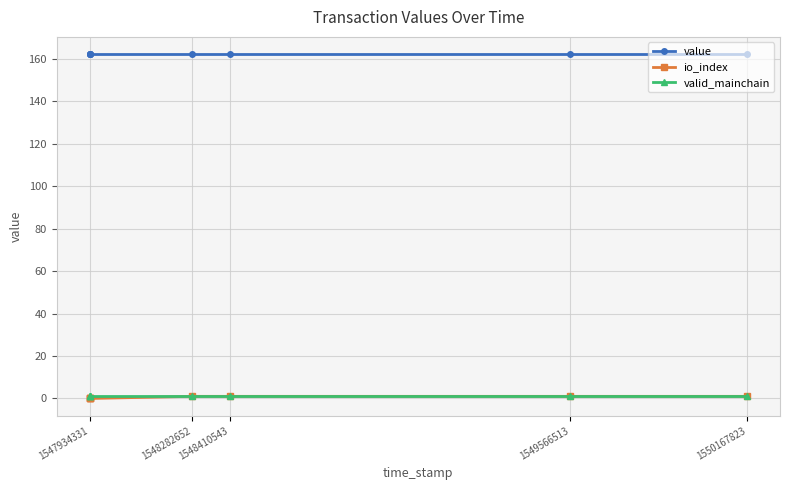

At which label is value closest to 162?

1547934331